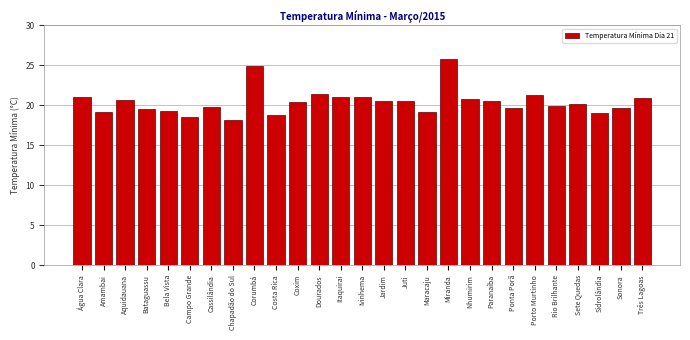

What is the sum of the values at Itaquirai and Sidrolândia?

40.0